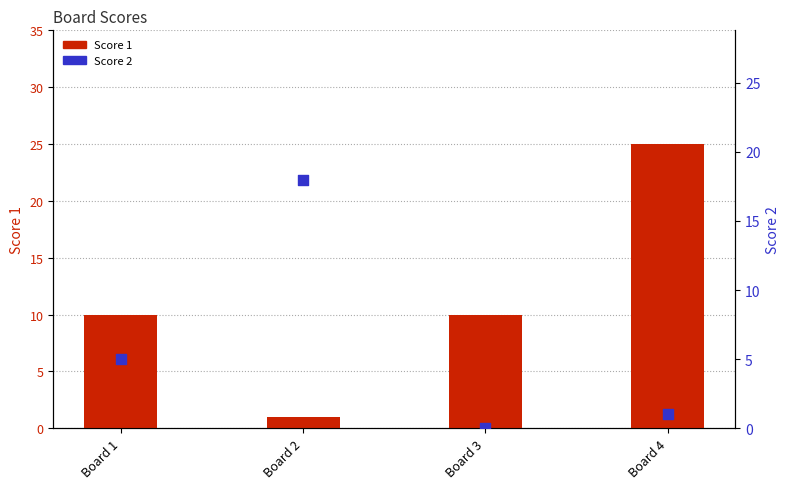

What is the total value across all series at Board 3?

10